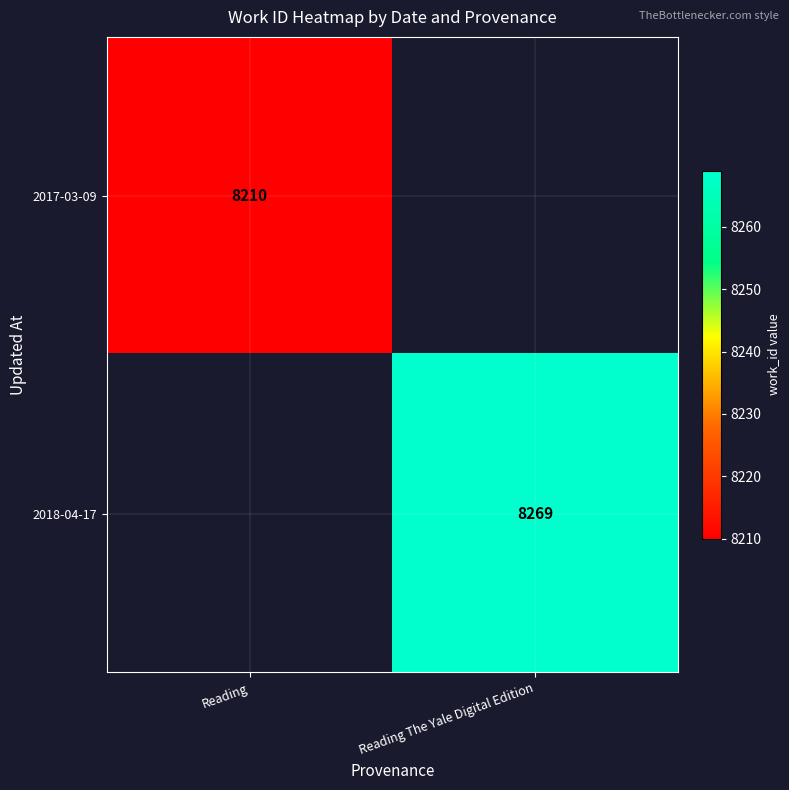

The 2017-03-09 series shows 8210 at Reading. True or false?

True